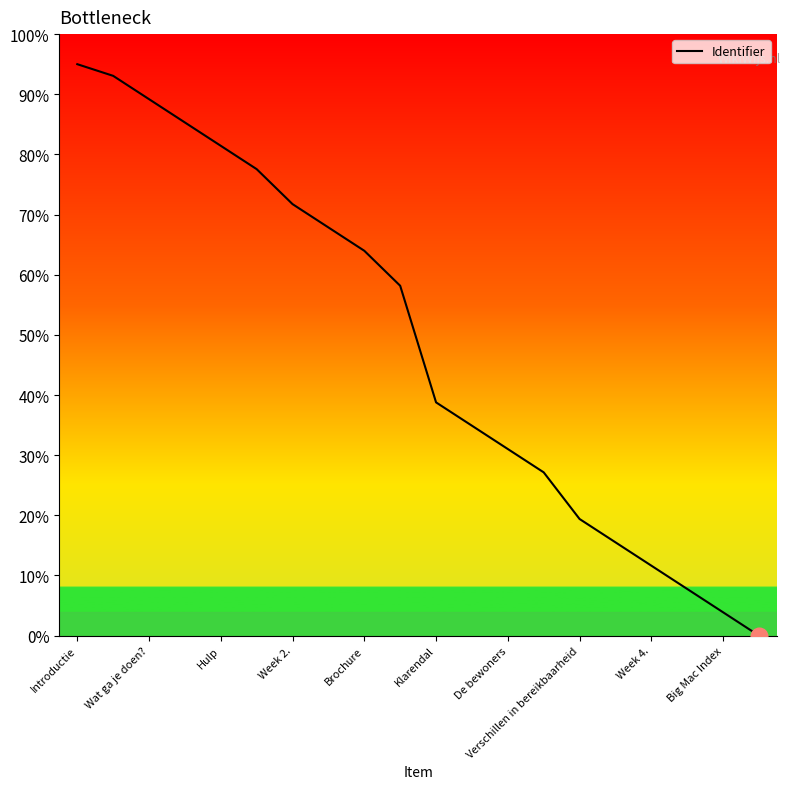

What is the change in value from Klarendal to 16?

-13.2